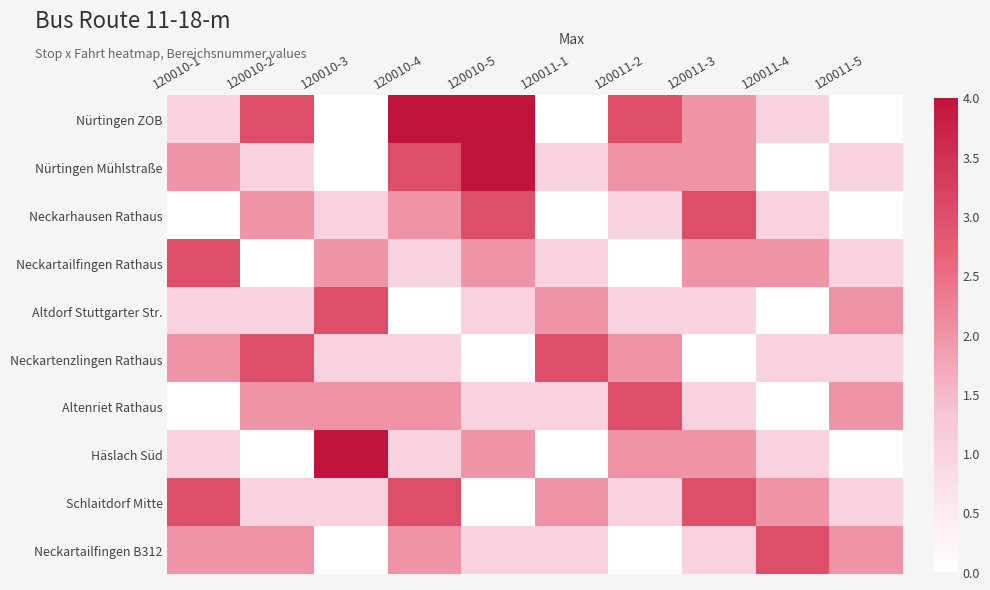

Reading left to right, transcribe all the data shown in this chart.

Nürtingen ZOB: 120010-1=1	120010-2=3	120010-3=0	120010-4=4	120010-5=5	120011-1=0	120011-2=3	120011-3=2	120011-4=1	120011-5=0
Nürtingen Mühlstraße: 120010-1=2	120010-2=1	120010-3=0	120010-4=3	120010-5=4	120011-1=1	120011-2=2	120011-3=2	120011-4=0	120011-5=1
Neckarhausen Rathaus: 120010-1=0	120010-2=2	120010-3=1	120010-4=2	120010-5=3	120011-1=0	120011-2=1	120011-3=3	120011-4=1	120011-5=0
Neckartailfingen Rathaus: 120010-1=3	120010-2=0	120010-3=2	120010-4=1	120010-5=2	120011-1=1	120011-2=0	120011-3=2	120011-4=2	120011-5=1
Altdorf Stuttgarter Str.: 120010-1=1	120010-2=1	120010-3=3	120010-4=0	120010-5=1	120011-1=2	120011-2=1	120011-3=1	120011-4=0	120011-5=2
Neckartenzlingen Rathaus: 120010-1=2	120010-2=3	120010-3=1	120010-4=1	120010-5=0	120011-1=3	120011-2=2	120011-3=0	120011-4=1	120011-5=1
Altenriet Rathaus: 120010-1=0	120010-2=2	120010-3=2	120010-4=2	120010-5=1	120011-1=1	120011-2=3	120011-3=1	120011-4=0	120011-5=2
Häslach Süd: 120010-1=1	120010-2=0	120010-3=4	120010-4=1	120010-5=2	120011-1=0	120011-2=2	120011-3=2	120011-4=1	120011-5=0
Schlaitdorf Mitte: 120010-1=3	120010-2=1	120010-3=1	120010-4=3	120010-5=0	120011-1=2	120011-2=1	120011-3=3	120011-4=2	120011-5=1
Neckartailfingen B312: 120010-1=2	120010-2=2	120010-3=0	120010-4=2	120010-5=1	120011-1=1	120011-2=0	120011-3=1	120011-4=3	120011-5=2